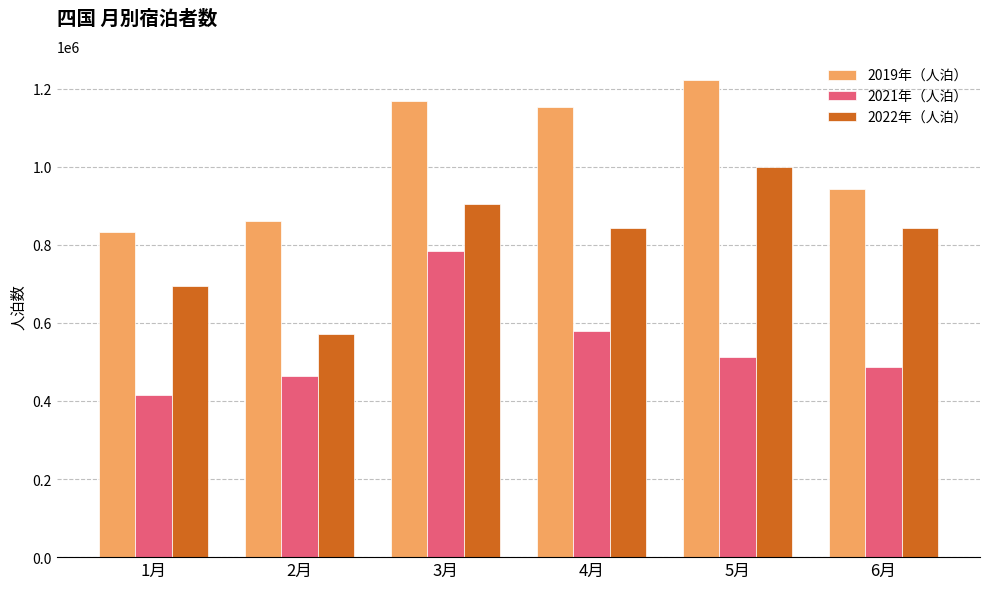

The 2022年（人泊） series shows 570890 at 2月. True or false?

True